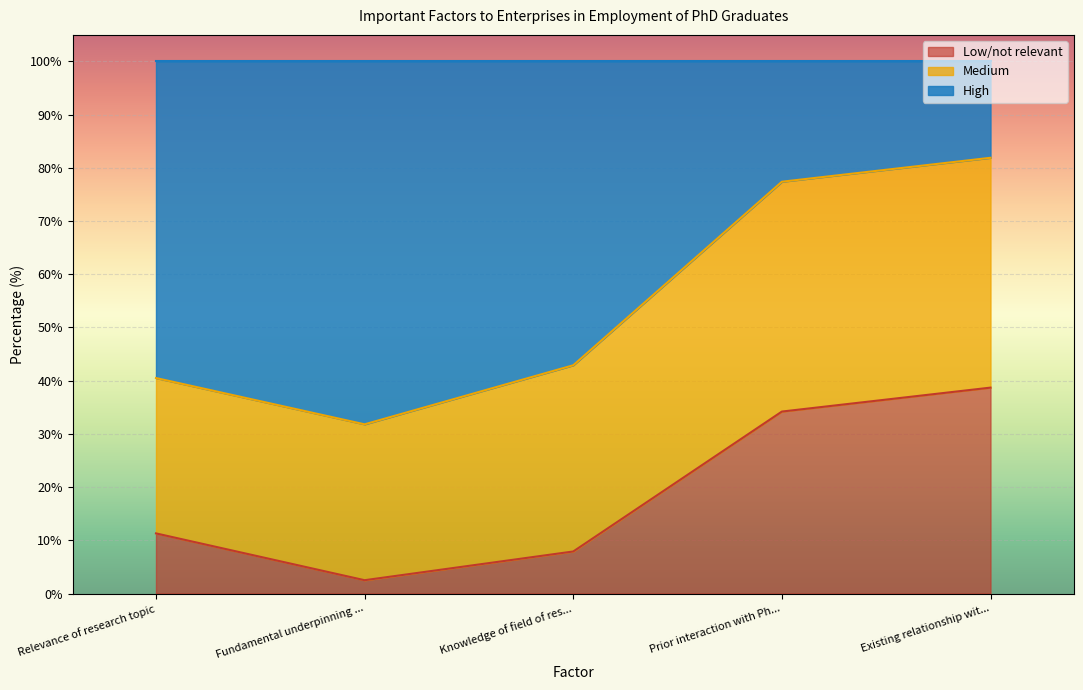

What is the difference between the maximum and minimum values in the Low/not relevant series?

36.2